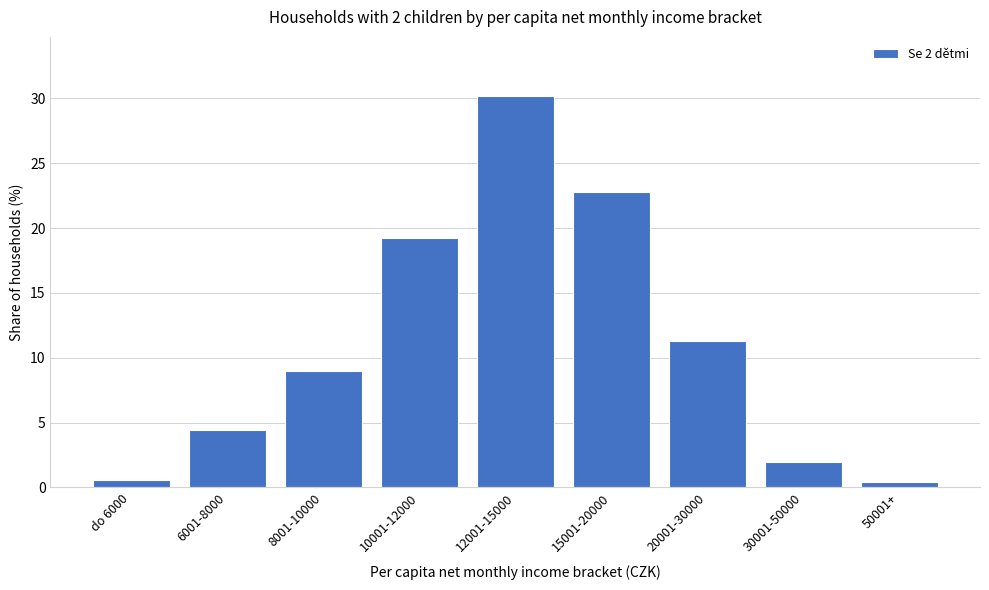

Reading left to right, list all the values displayed in this chart.

0.6	4.4	9.0	19.2	30.2	22.8	11.3	2.0	0.4